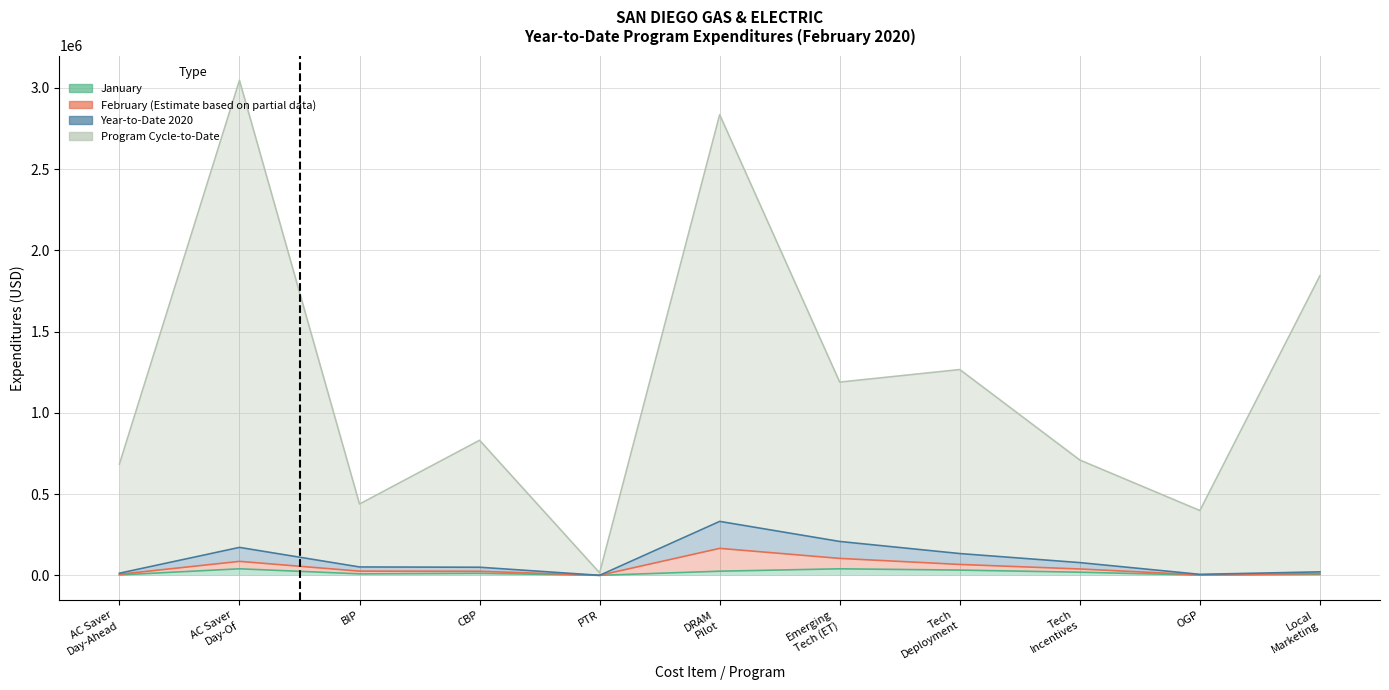

How many interior local peaks does the January series have?

3